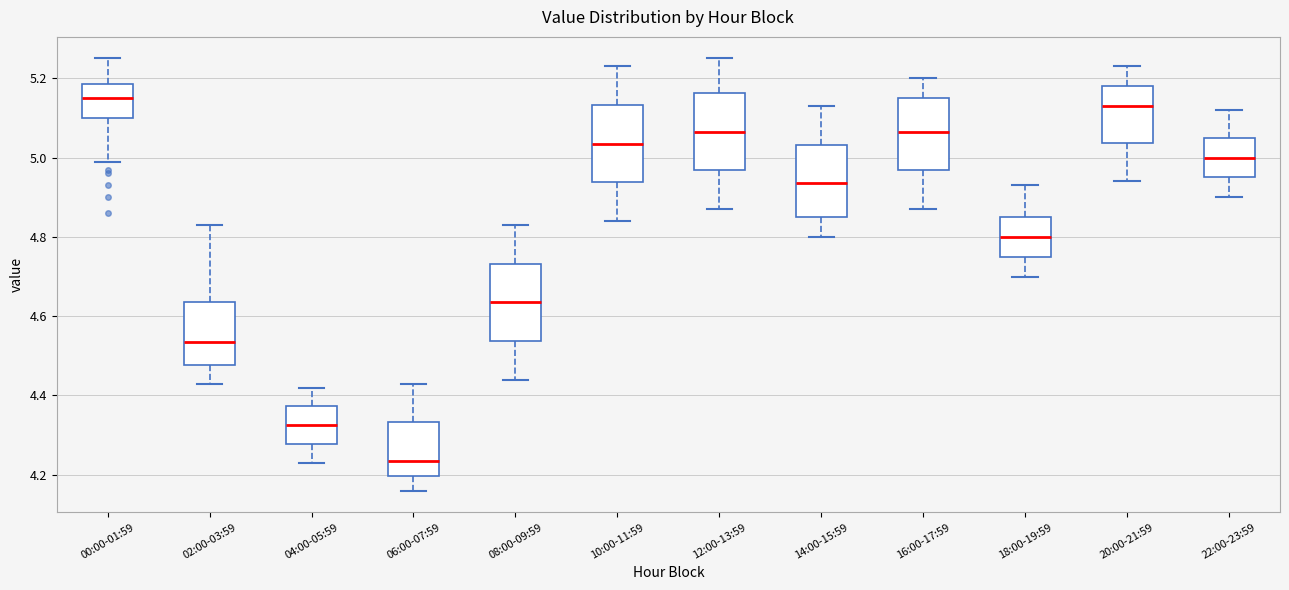

Reading left to right, transcribe this box plot: for each box, give where its median line is, the range the box spans, and where its two whiskers end, as read against the y-axis. The values are not printed on the chart, so give them approximately, as read against the axis.

00:00-01:59: median 5.16, box 5.10 to 5.18, whiskers 5.00 to 5.26
02:00-03:59: median 4.54, box 4.48 to 4.64, whiskers 4.44 to 4.84
04:00-05:59: median 4.32, box 4.28 to 4.38, whiskers 4.24 to 4.42
06:00-07:59: median 4.24, box 4.20 to 4.34, whiskers 4.16 to 4.44
08:00-09:59: median 4.64, box 4.54 to 4.74, whiskers 4.44 to 4.84
10:00-11:59: median 5.04, box 4.94 to 5.14, whiskers 4.84 to 5.24
12:00-13:59: median 5.06, box 4.96 to 5.16, whiskers 4.88 to 5.26
14:00-15:59: median 4.94, box 4.86 to 5.04, whiskers 4.80 to 5.14
16:00-17:59: median 5.06, box 4.96 to 5.16, whiskers 4.88 to 5.20
18:00-19:59: median 4.80, box 4.76 to 4.86, whiskers 4.70 to 4.94
20:00-21:59: median 5.14, box 5.04 to 5.18, whiskers 4.94 to 5.24
22:00-23:59: median 5.00, box 4.96 to 5.06, whiskers 4.90 to 5.12